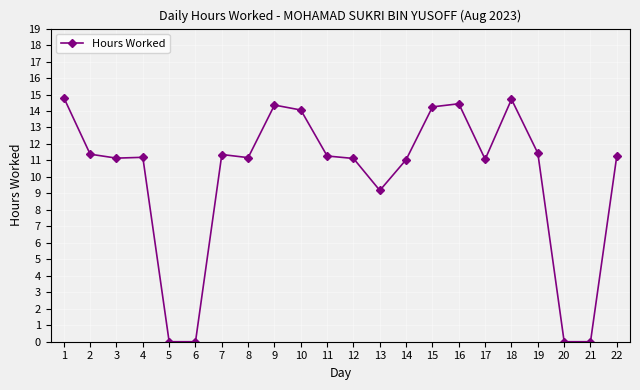

True or false: there are more than 1 points higher than both neighbors.

True